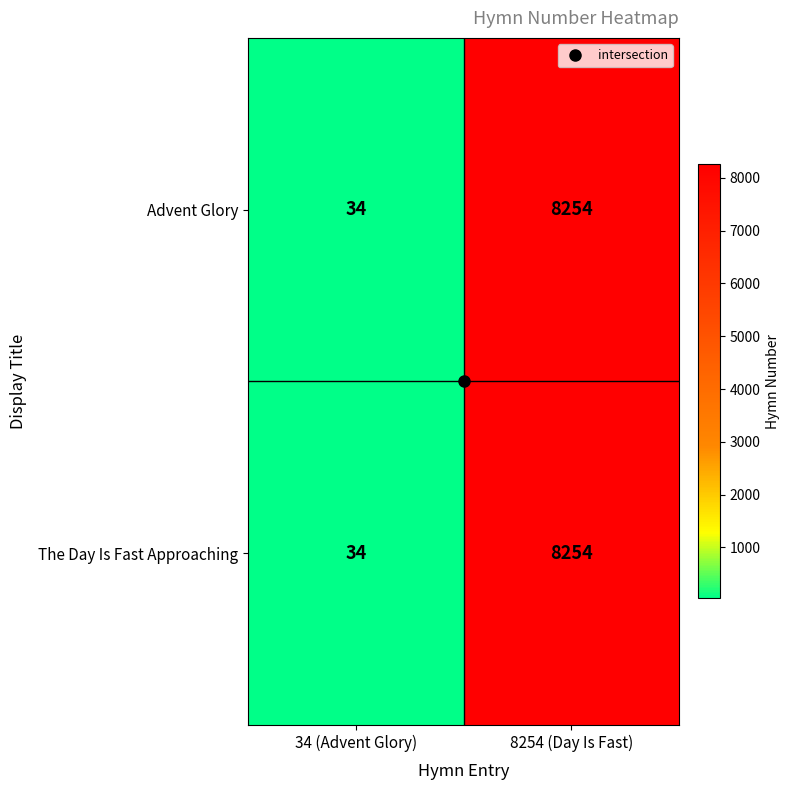

Is it true that Advent Glory equals 2810 at 8254 (Day Is Fast)?

False